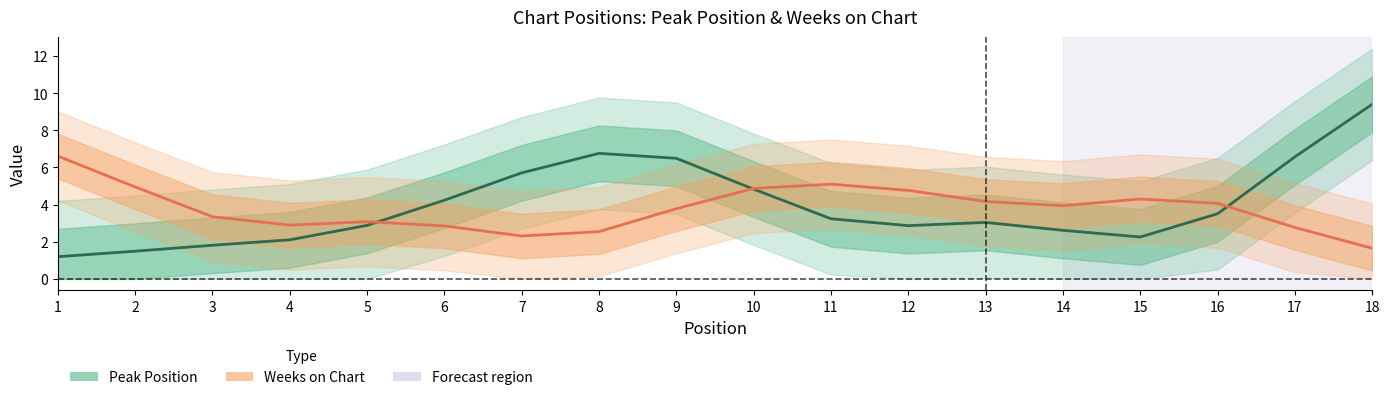

What is the value of the Peak Position point at the 12th from the left?

2.9